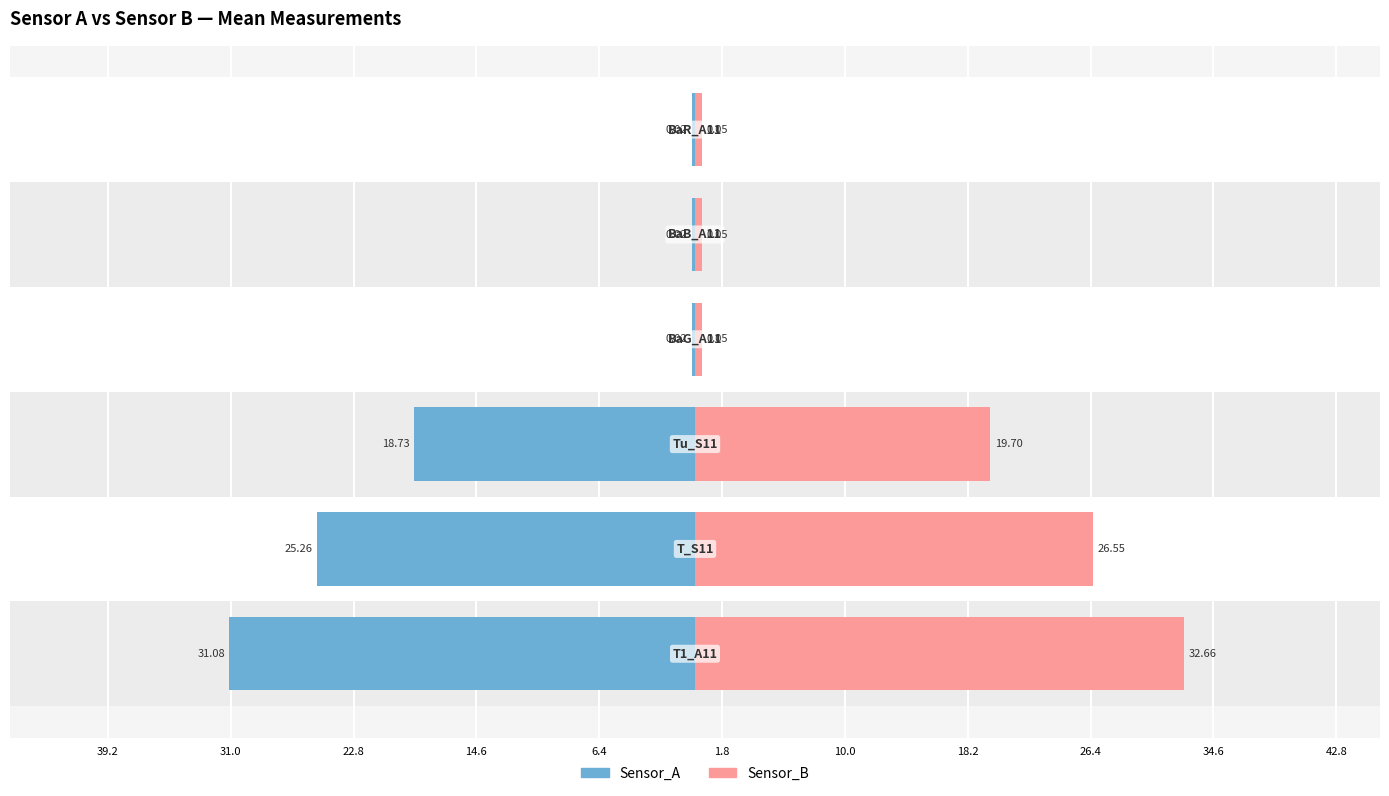

What position from the left is 14.6?

4